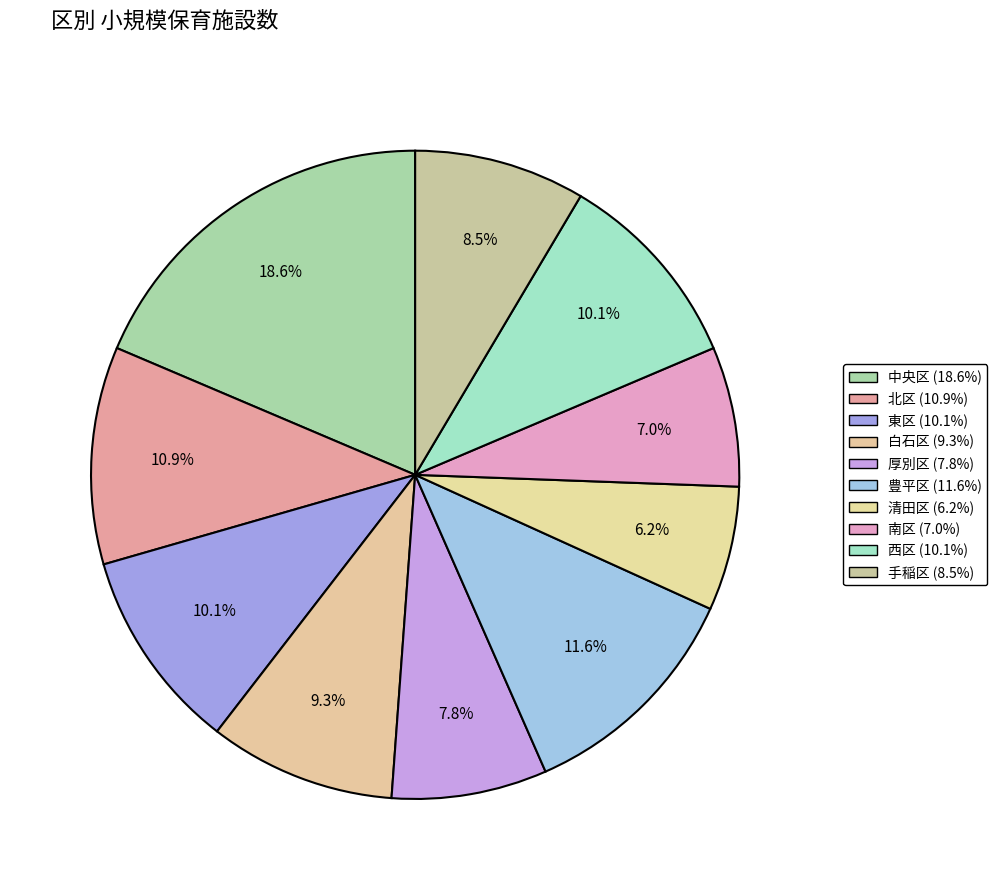

What is the total percentage of 白石区 and 西区?

19.4%